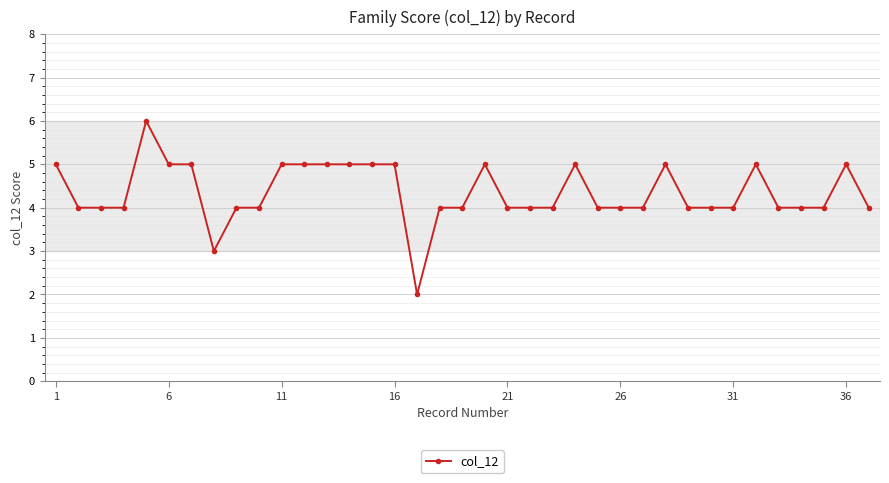

How many categories are shown in the chart?

37